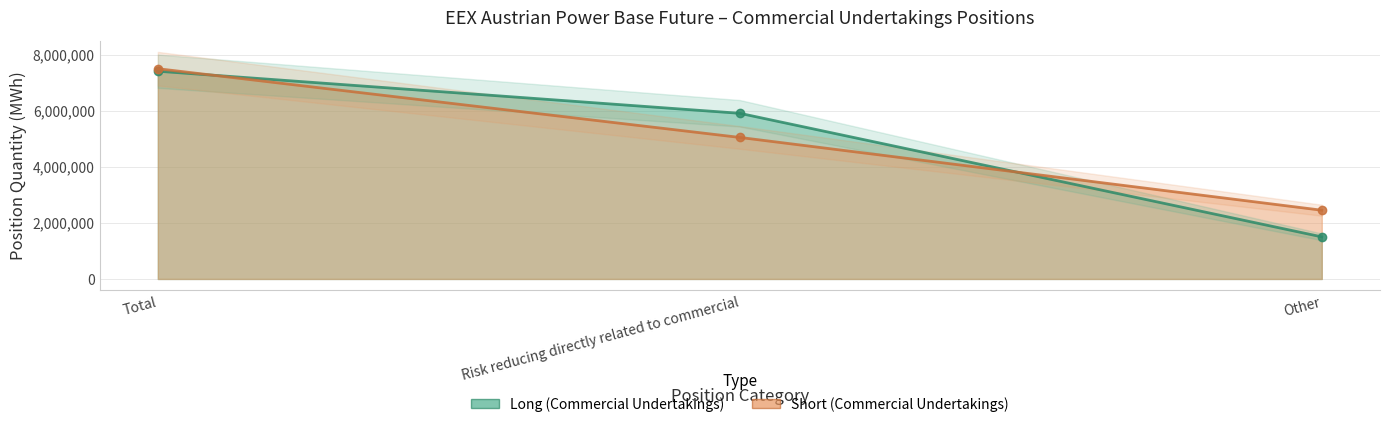

True or false: Short (Commercial Undertakings) has a value of 7275361 at Risk reducing directly related to commercial.

False